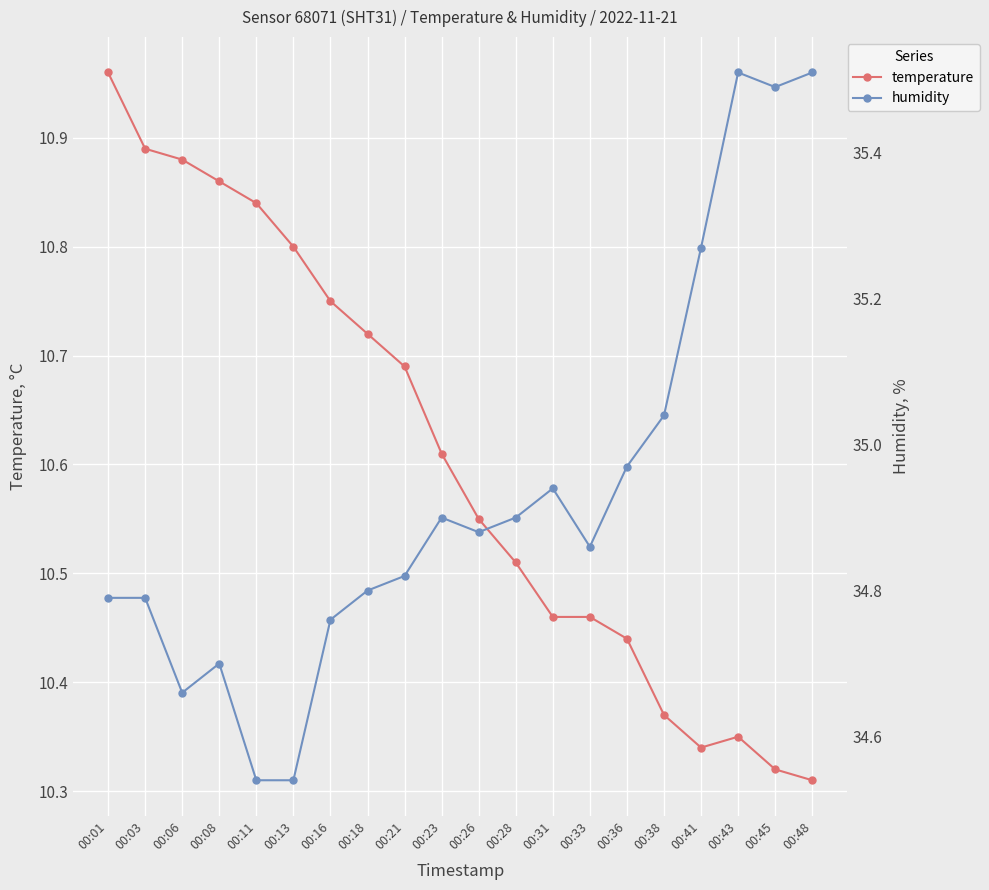

Which series has the largest range (max minus min)?

humidity